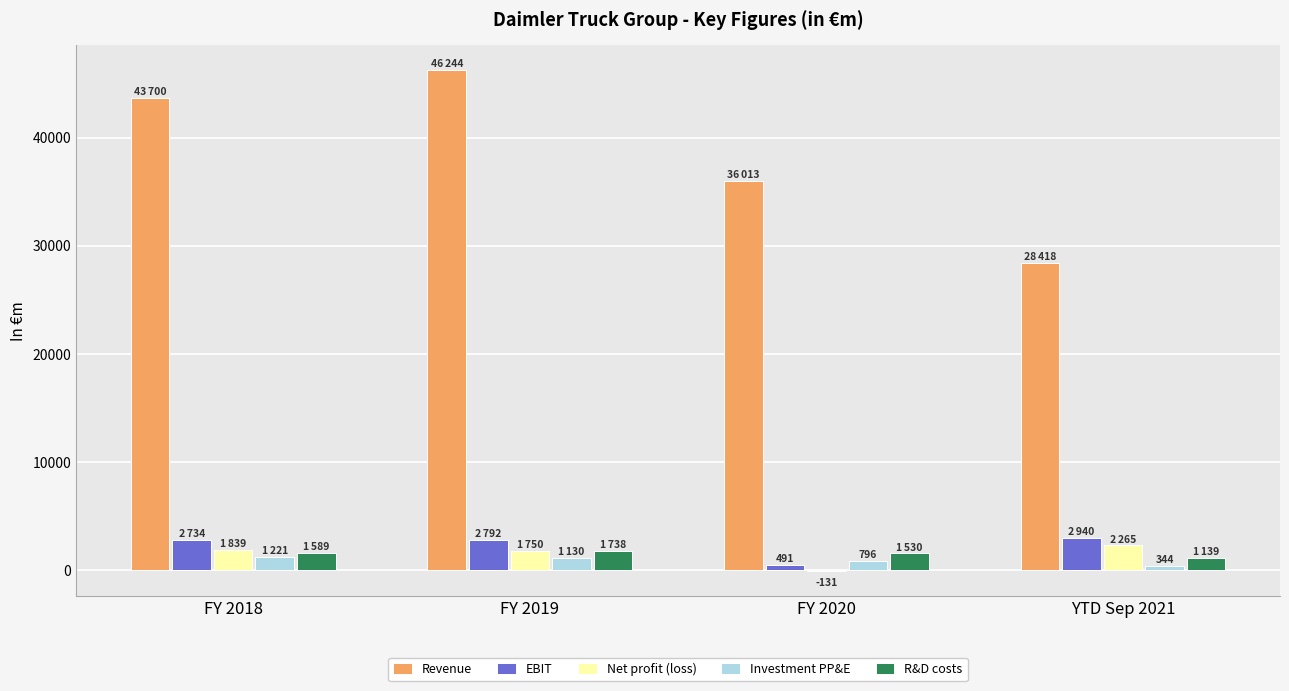

Is the value of R&D costs at YTD Sep 2021 greater than the value of Net profit (loss) at YTD Sep 2021?

No